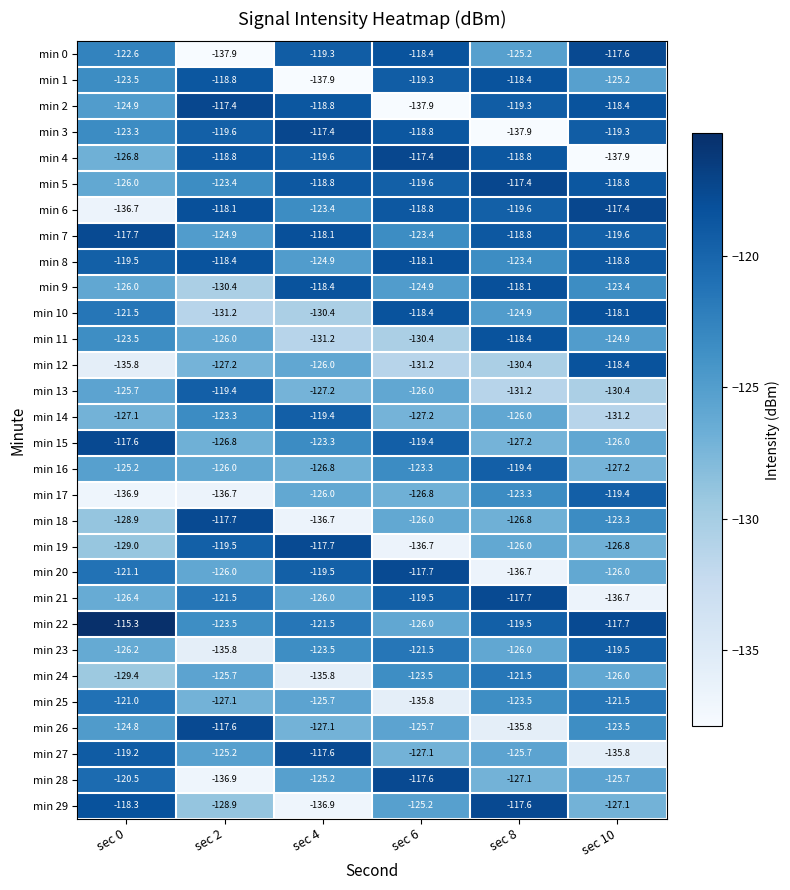

What is the total value across all series at sec 0?

-3740.4